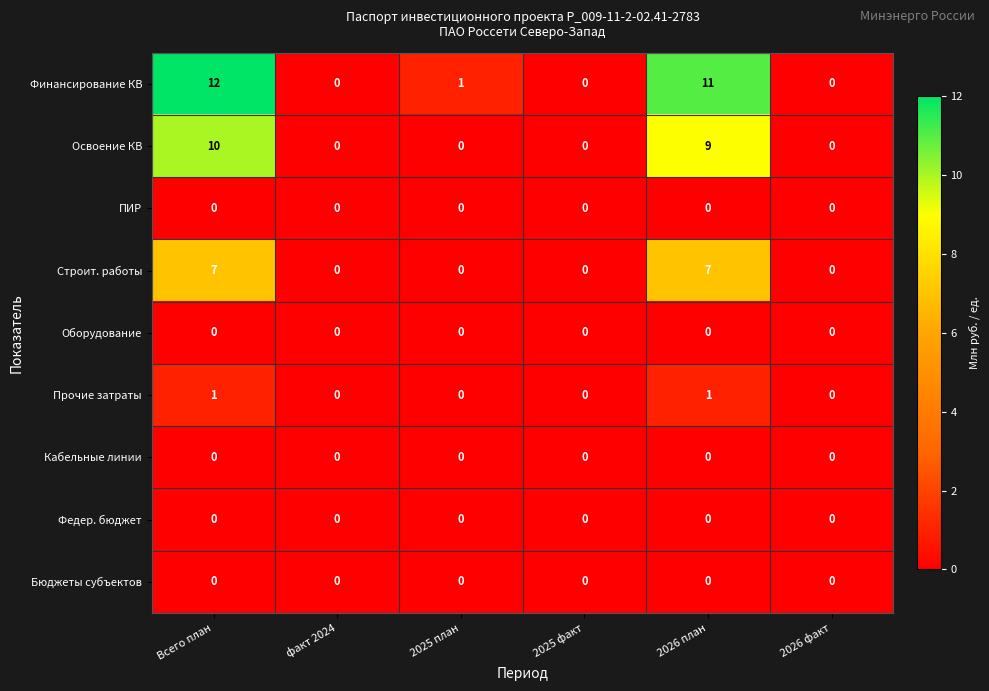

Which series has the largest total across all categories?

Финансирование КВ